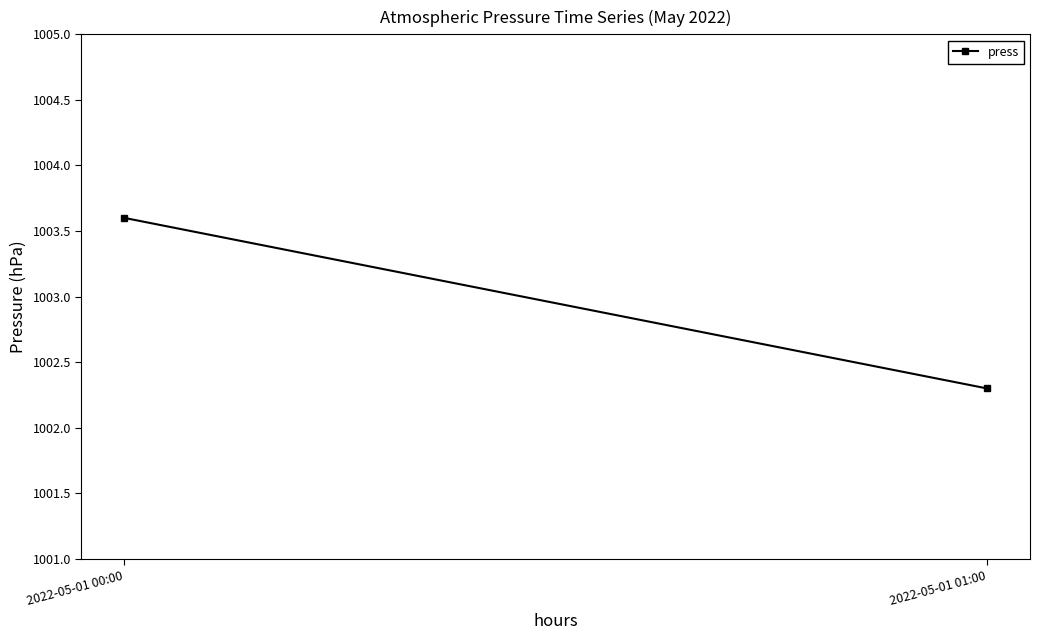

Reading left to right, transcribe all the data shown in this chart.

1003.6	1002.3